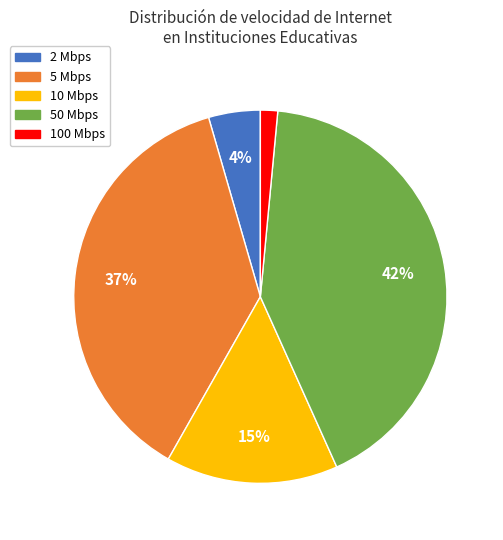

To the nearest percent, what percentage of the pie is 5 Mbps?

37%